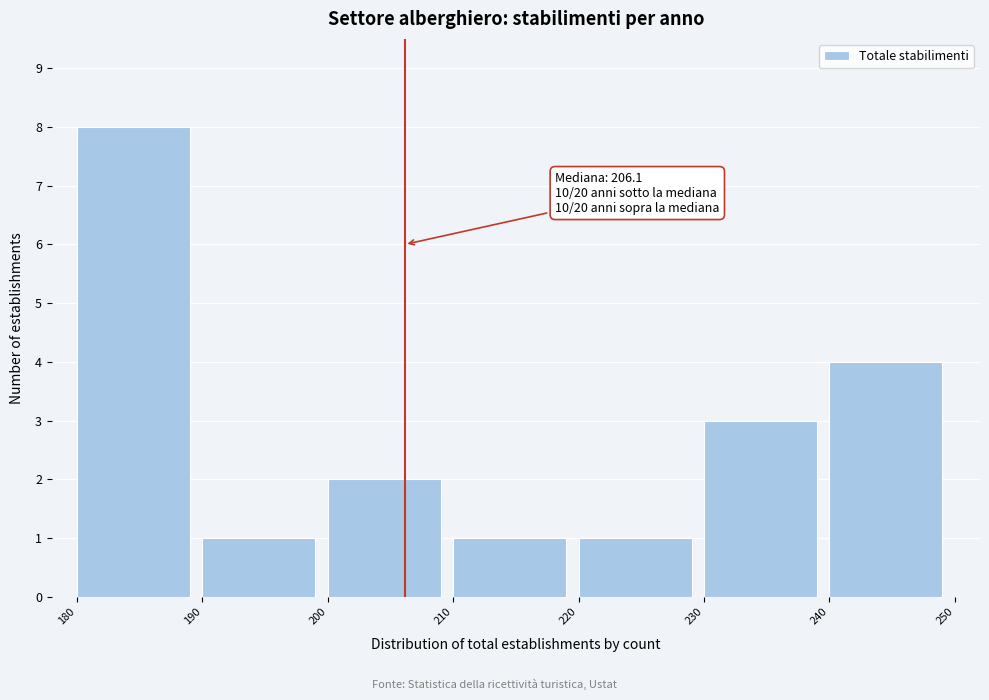

Over which range of the x-axis is the bar tallest?

180 to 190